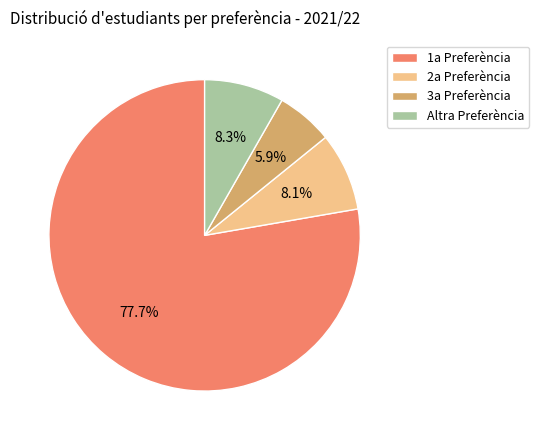

Is the sum of 1a Preferència and Altra Preferència greater than half?

Yes